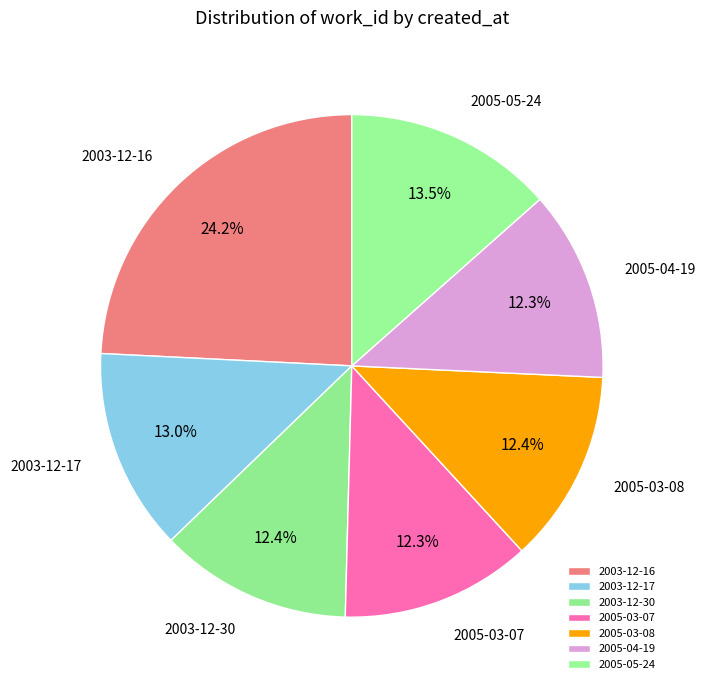

Count the number of slices in the pie.

7